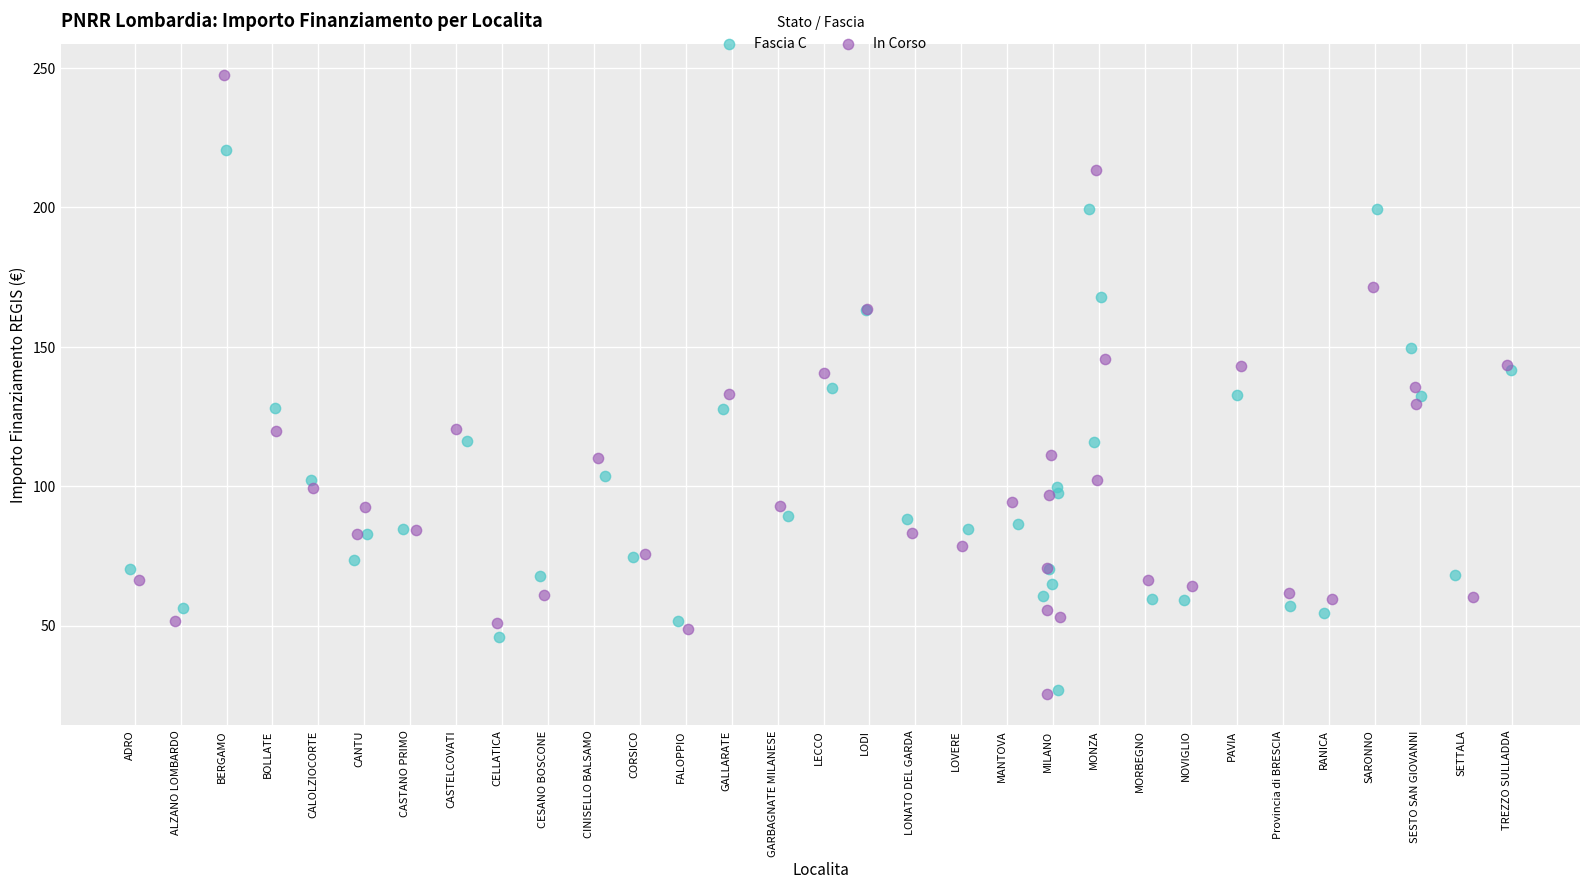

Which series contains the highest Y value?

In Corso